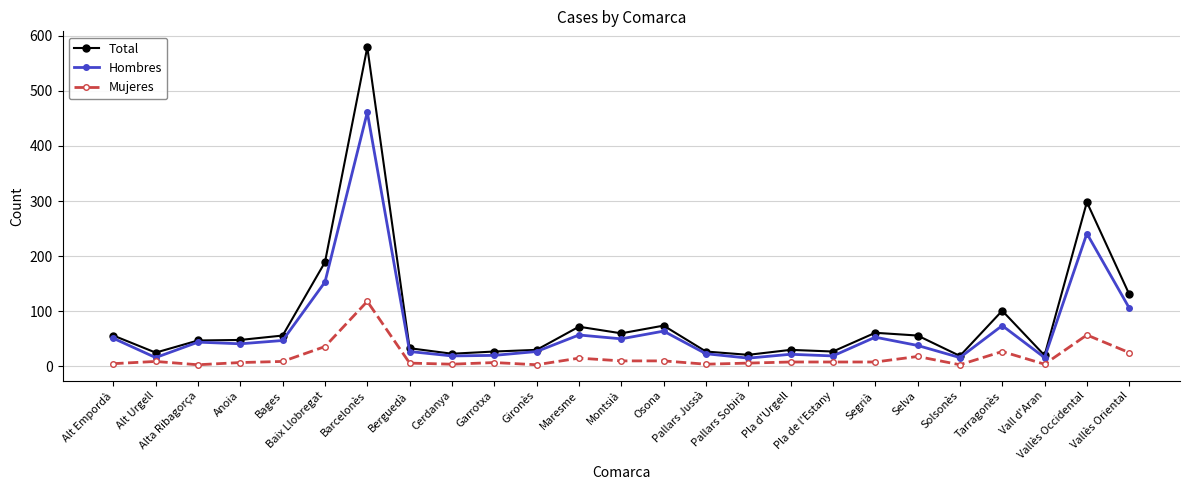

At how many categories does at least one series exceed 541?

1